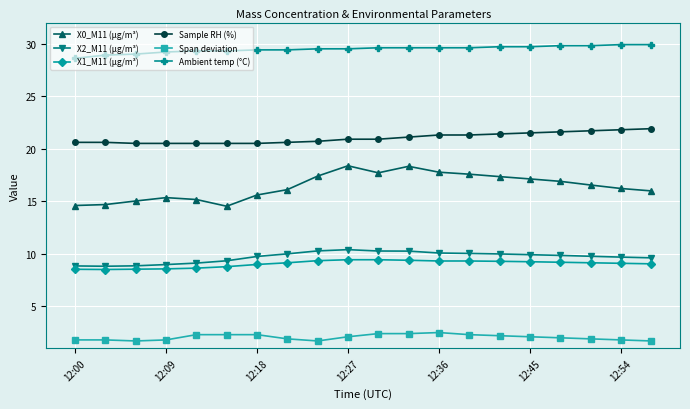

What is the highest value of the X2_M11 (μg/m³) series?

10.4